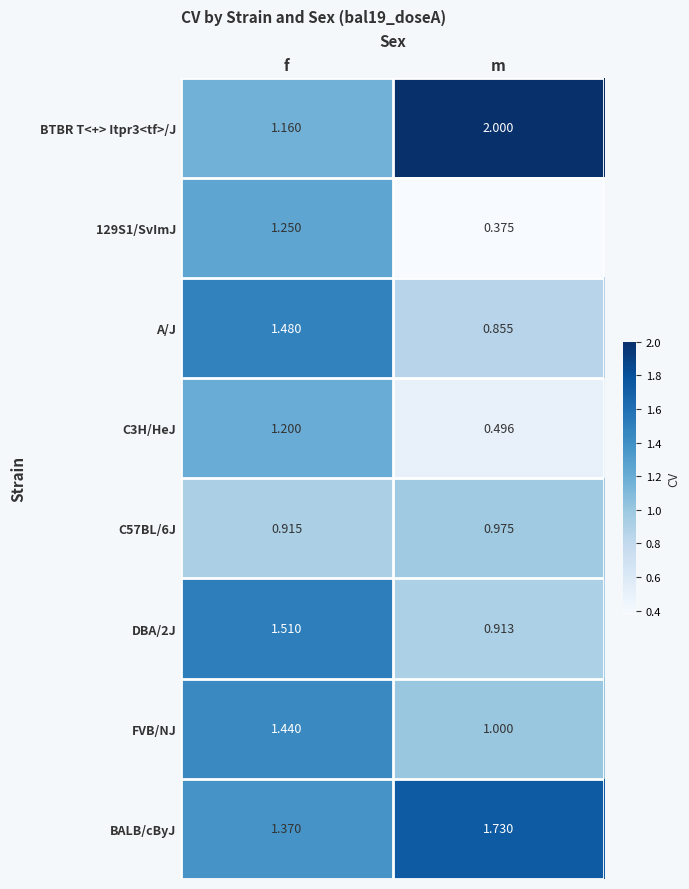

At which category is the sum across all series the highest?

f